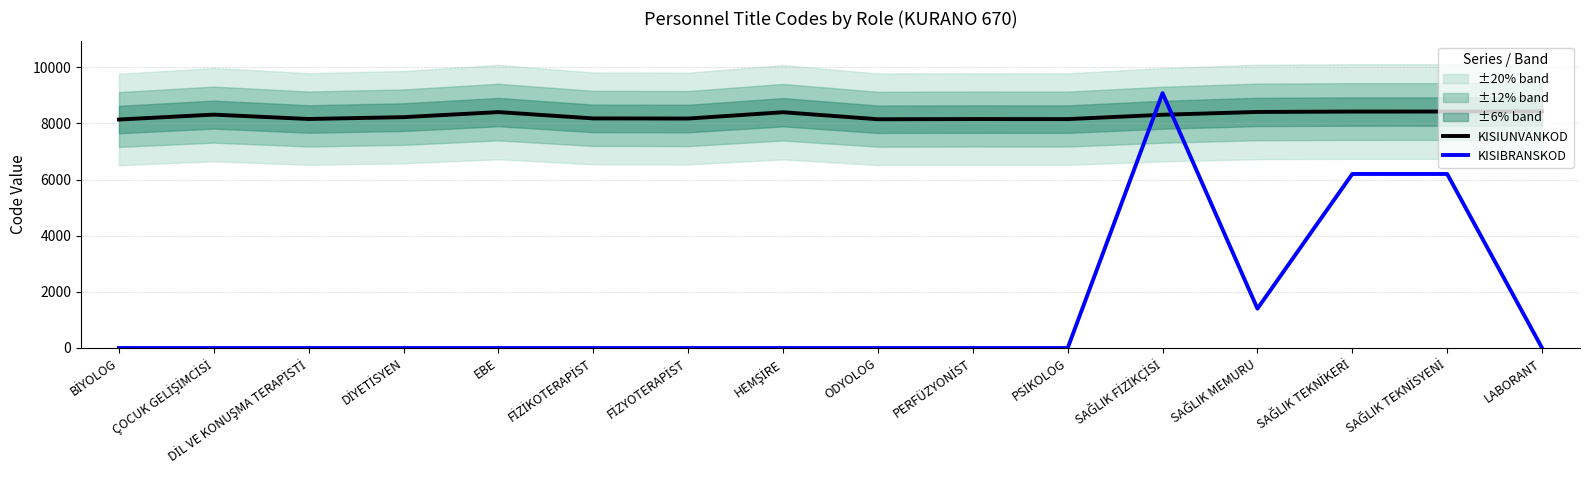

Is it true that KISIBRANSKOD equals -5622 at PSİKOLOG?

False